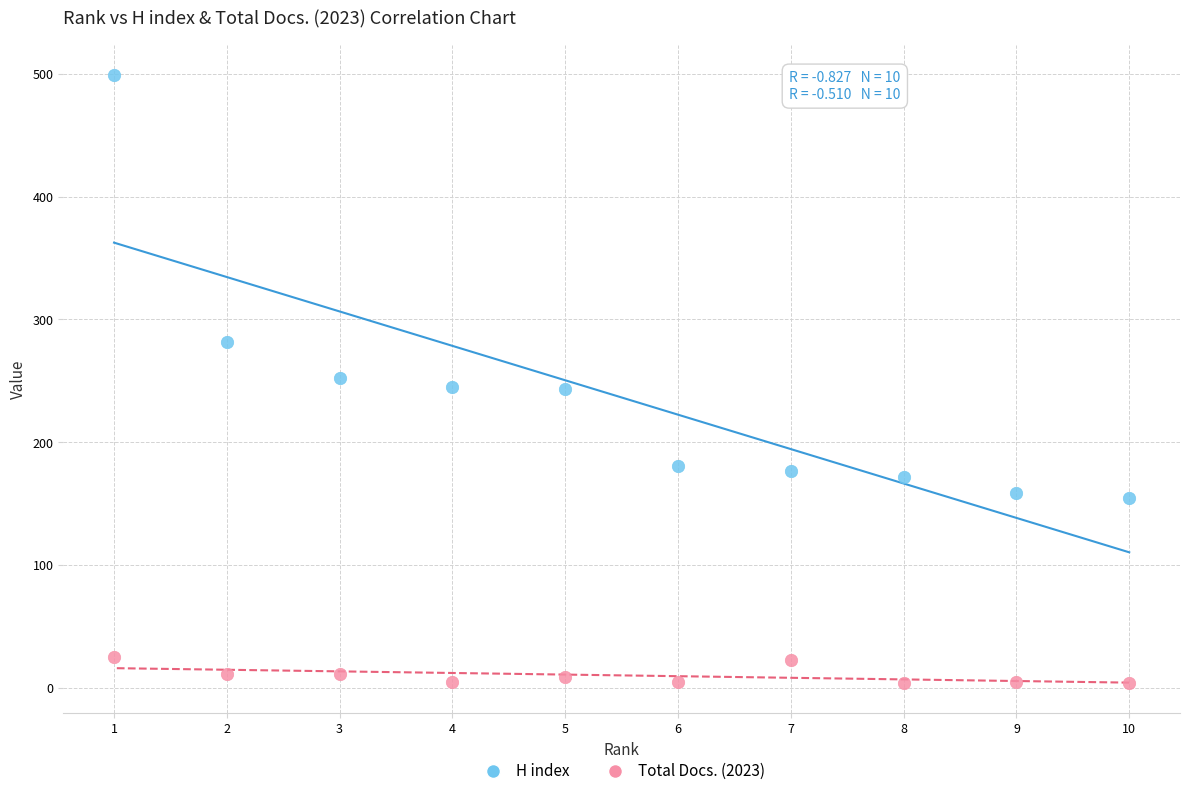

Which series has the largest Y range (max minus min)?

H index